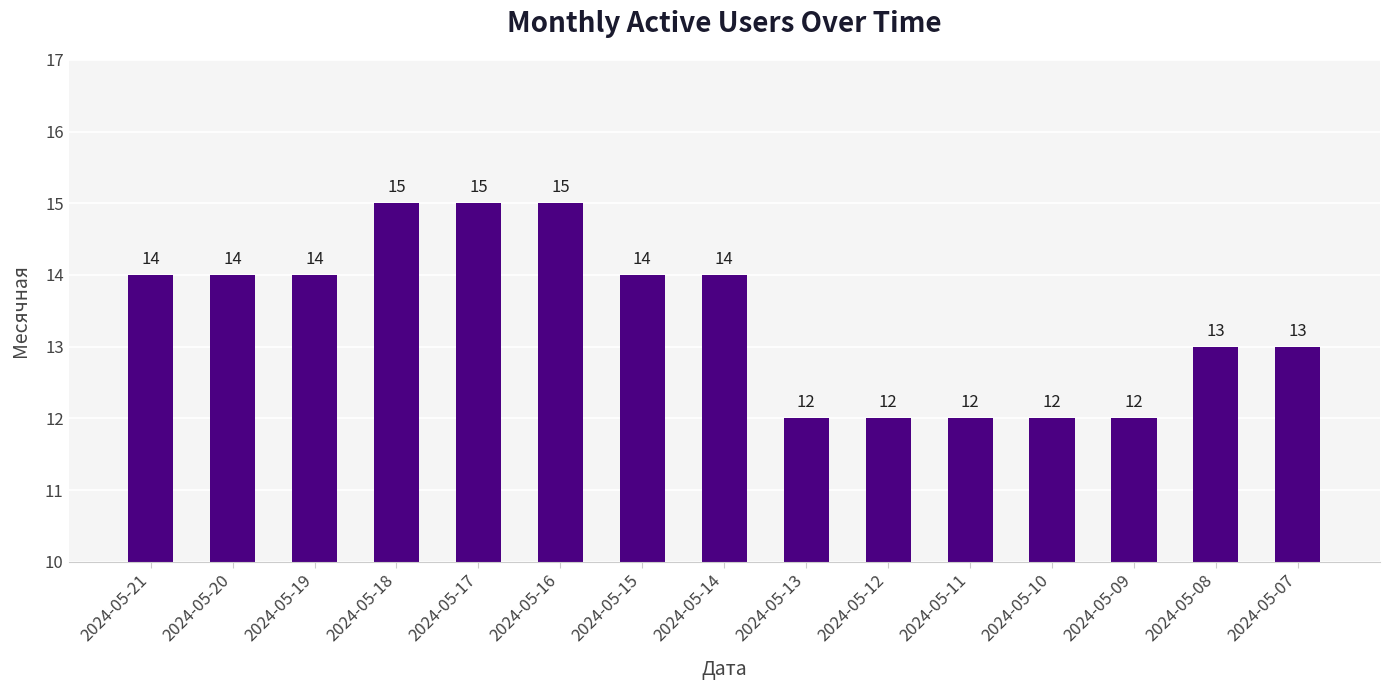

Is it true that the value at 2024-05-08 is 13?

True